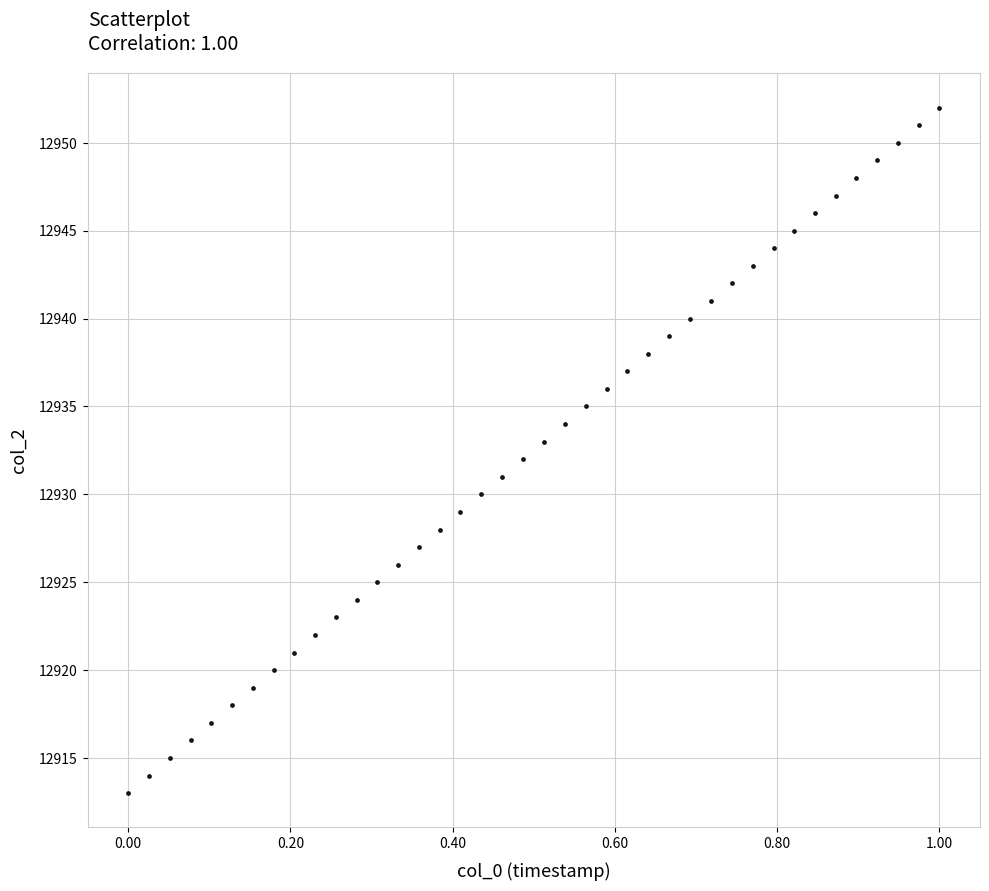

What is the range of Y values (max minus min)?

39